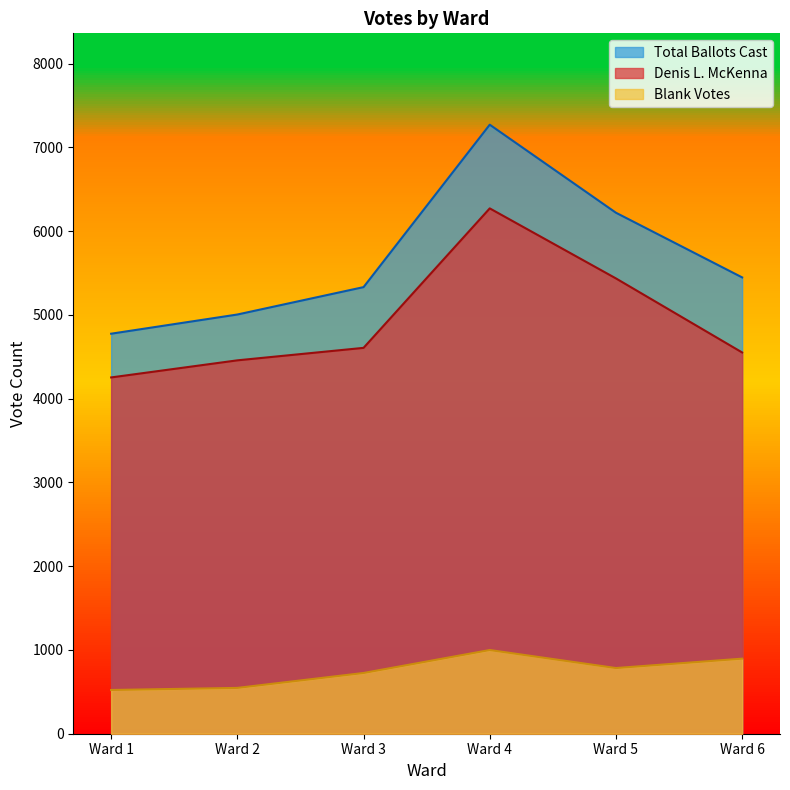

What is the average value of the Total Ballots Cast series?

5674